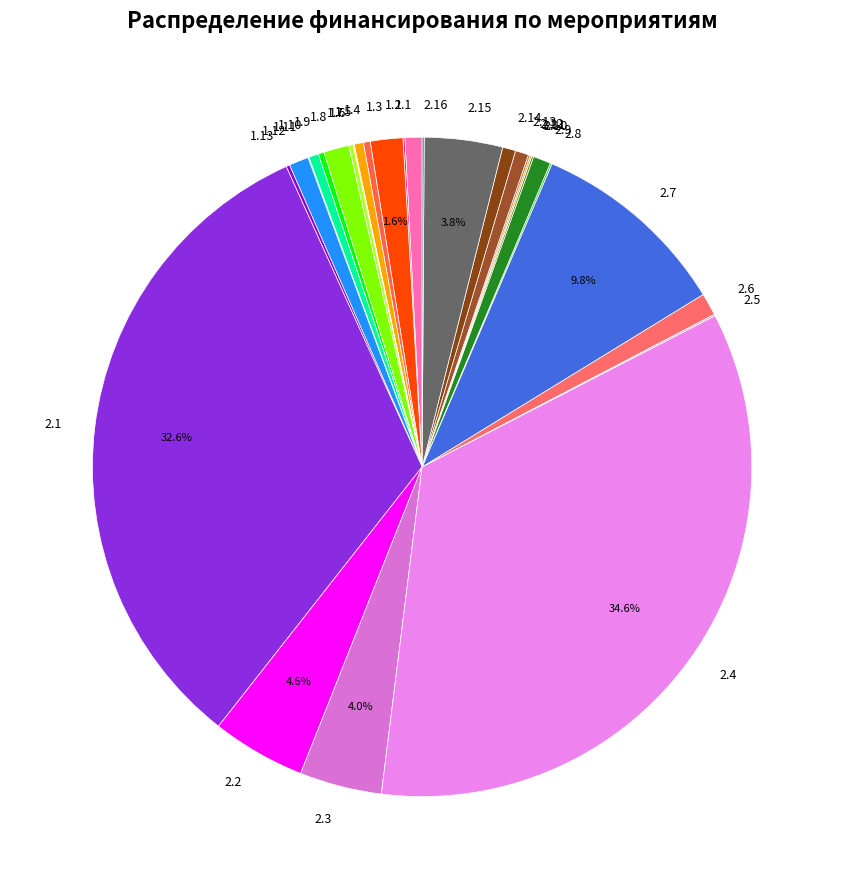

Is 2.3 the majority of the pie?

No